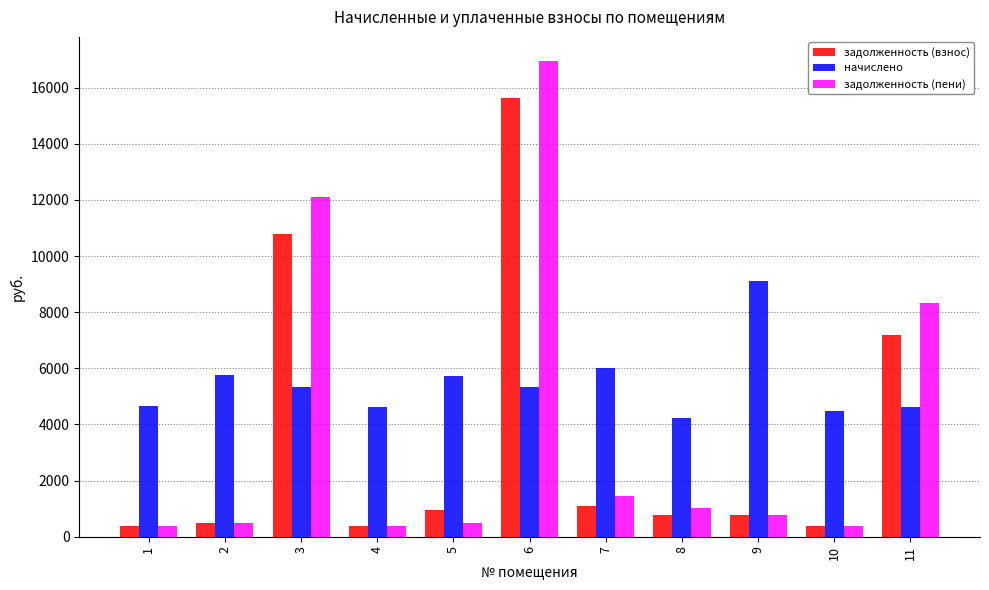

What is the minimum value for задолженность (взнос)?

373.5